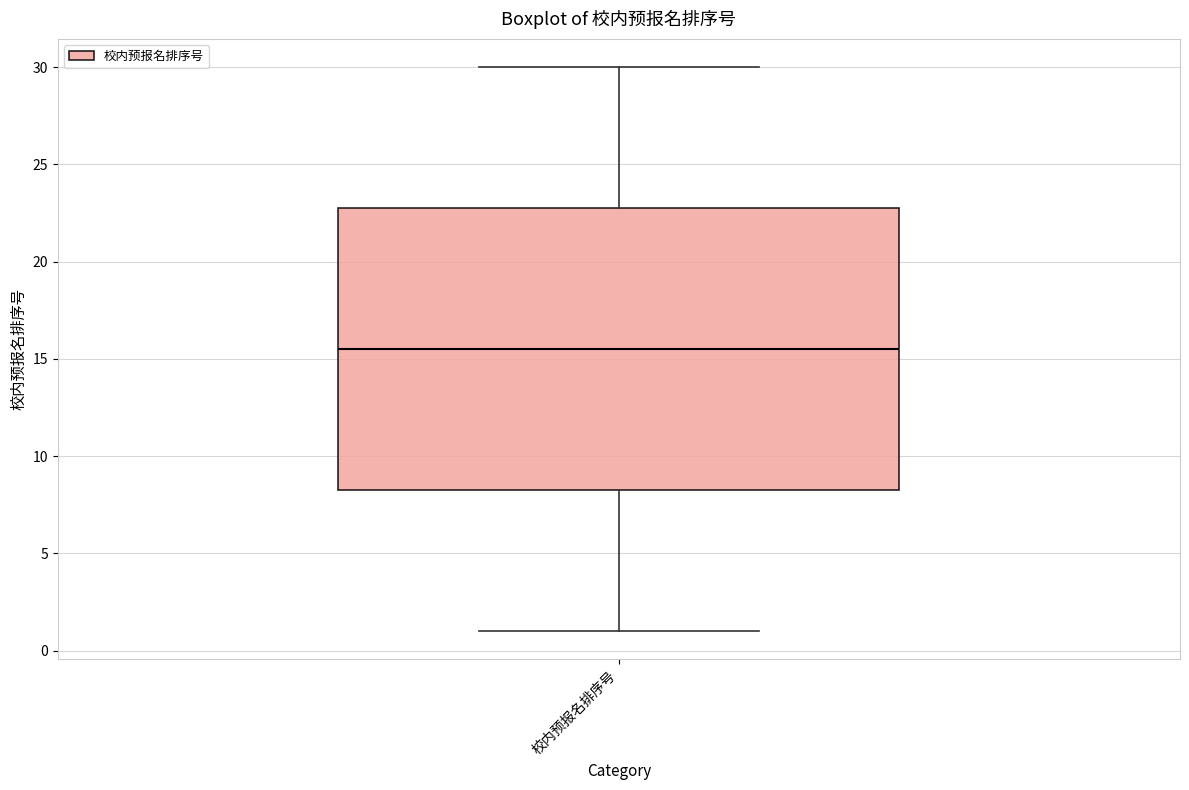

Transcribe this box plot: give where the median line is, the range the box spans, and where the two whiskers end, as read against the y-axis. The values are not printed on the chart, so give them approximately, as read against the axis.

median 15.5, box 8.5 to 23.0, whiskers 1.0 to 30.0